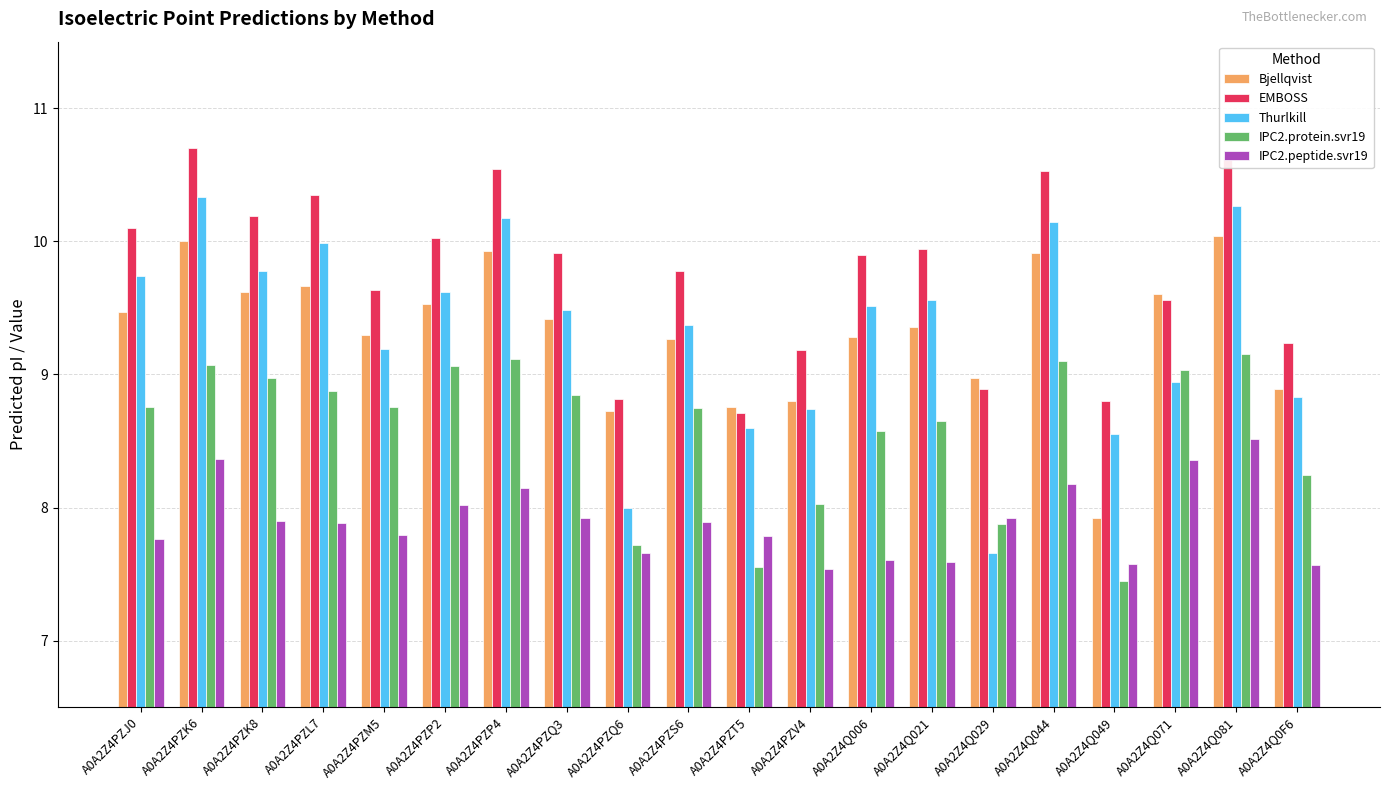

What are all the series names shown in the legend?

Bjellqvist, EMBOSS, Thurlkill, IPC2.protein.svr19, IPC2.peptide.svr19